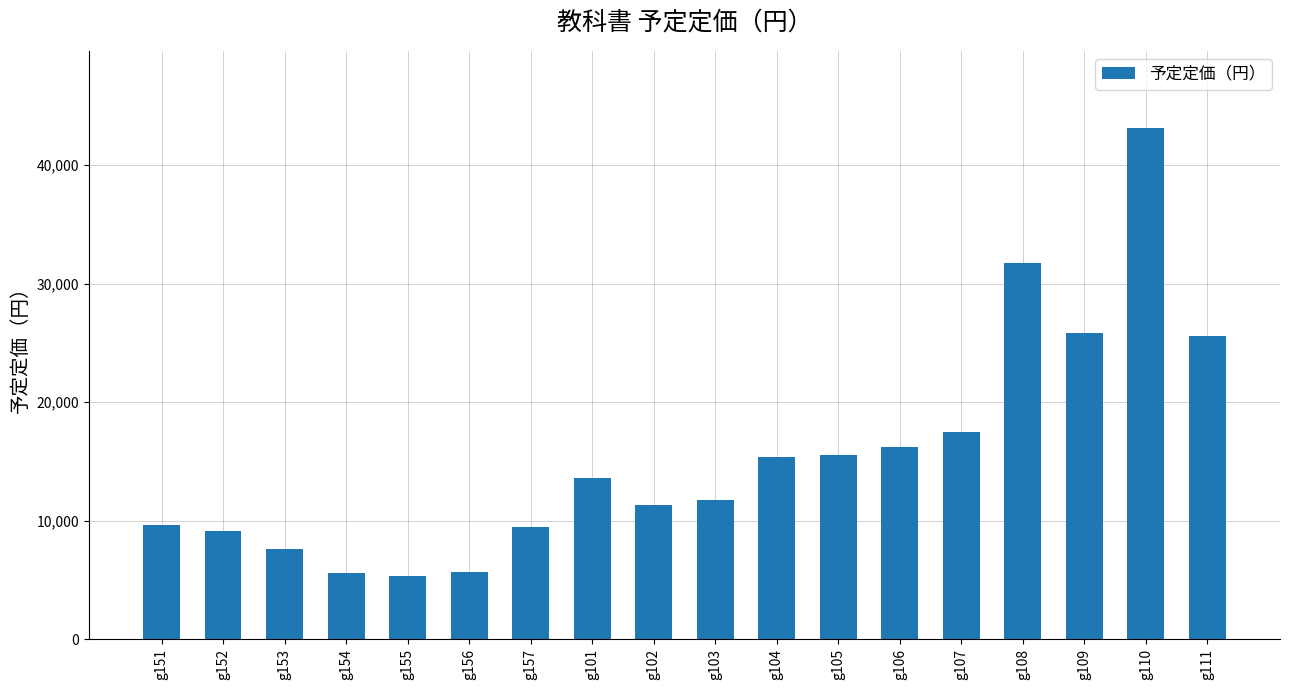

Is it true that the value at g156 is 7621?

False